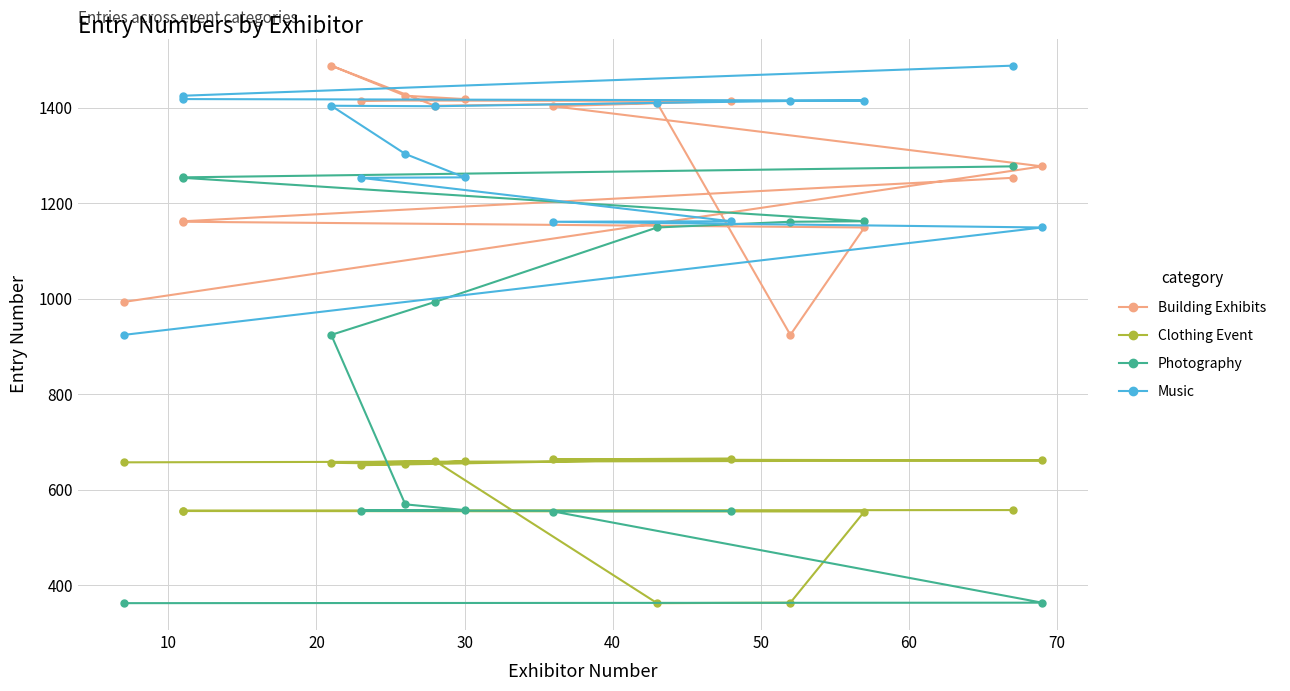

Count the number of categories in the chart.

15